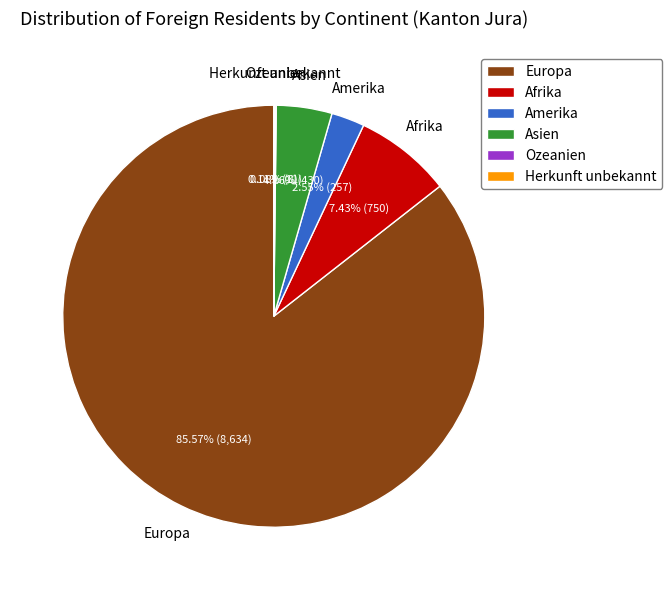

Which has a higher value, Asien or Europa?

Europa